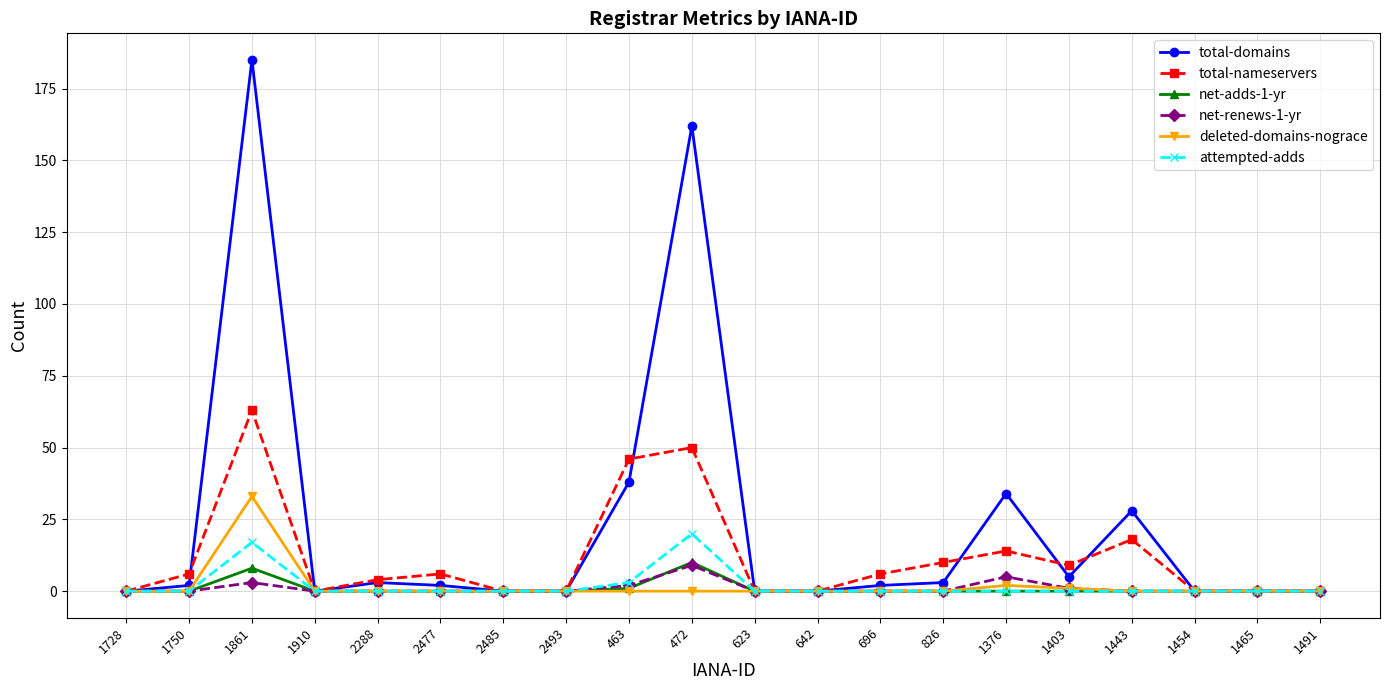

Reading left to right, extract all data points from this chart.

total-domains: 1728=0	1750=2	1861=185	1910=0	2288=3	2477=2	2485=0	2493=0	463=38	472=162	623=0	642=0	696=2	826=3	1376=34	1403=5	1443=28	1454=0	1465=0	1491=0
total-nameservers: 1728=0	1750=6	1861=63	1910=0	2288=4	2477=6	2485=0	2493=0	463=46	472=50	623=0	642=0	696=6	826=10	1376=14	1403=9	1443=18	1454=0	1465=0	1491=0
net-adds-1-yr: 1728=0	1750=0	1861=8	1910=0	2288=0	2477=0	2485=0	2493=0	463=1	472=10	623=0	642=0	696=0	826=0	1376=0	1403=0	1443=0	1454=0	1465=0	1491=0
net-renews-1-yr: 1728=0	1750=0	1861=3	1910=0	2288=0	2477=0	2485=0	2493=0	463=2	472=9	623=0	642=0	696=0	826=0	1376=5	1403=1	1443=0	1454=0	1465=0	1491=0
deleted-domains-nograce: 1728=0	1750=0	1861=33	1910=0	2288=0	2477=0	2485=0	2493=0	463=0	472=0	623=0	642=0	696=0	826=0	1376=2	1403=1	1443=0	1454=0	1465=0	1491=0
attempted-adds: 1728=0	1750=0	1861=17	1910=0	2288=0	2477=0	2485=0	2493=0	463=3	472=20	623=0	642=0	696=0	826=0	1376=0	1403=0	1443=0	1454=0	1465=0	1491=0